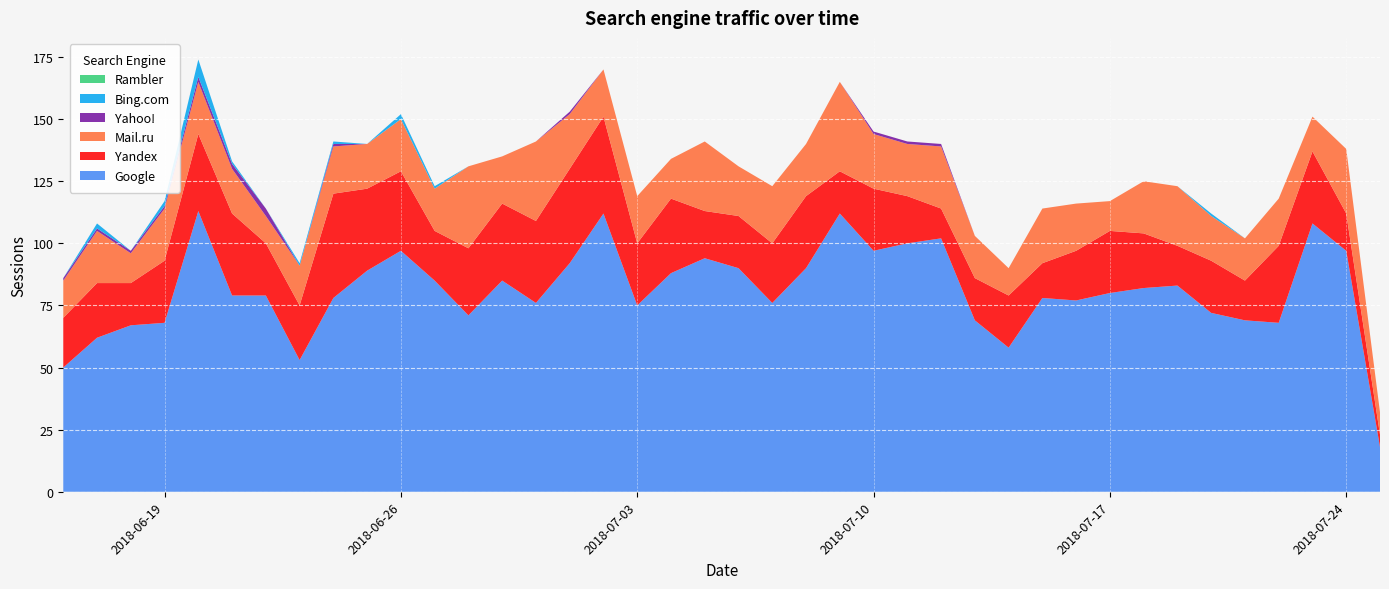

Reading left to right, what are all the values shown in this chart?

Google: 2018-07-25=18	2018-07-24=97	2018-07-23=108	2018-07-22=68	2018-07-21=69	2018-07-20=72	2018-07-19=83	2018-07-18=82	2018-07-17=80	2018-07-16=77	2018-07-15=78	2018-07-14=58	2018-07-13=69	2018-07-12=102	2018-07-11=100	2018-07-10=97	2018-07-09=112	2018-07-08=90	2018-07-07=76	2018-07-06=90	2018-07-05=94	2018-07-04=88	2018-07-03=75	2018-07-02=112	2018-07-01=92	2018-06-30=76	2018-06-29=85	2018-06-28=71	2018-06-27=85	2018-06-26=97	2018-06-25=89	2018-06-24=78	2018-06-23=53	2018-06-22=79	2018-06-21=79	2018-06-20=113	2018-06-19=68	2018-06-18=67	2018-06-17=62	2018-06-16=50
Yandex: 2018-07-25=5	2018-07-24=15	2018-07-23=29	2018-07-22=31	2018-07-21=16	2018-07-20=21	2018-07-19=16	2018-07-18=22	2018-07-17=25	2018-07-16=20	2018-07-15=14	2018-07-14=21	2018-07-13=17	2018-07-12=12	2018-07-11=19	2018-07-10=25	2018-07-09=17	2018-07-08=29	2018-07-07=24	2018-07-06=21	2018-07-05=19	2018-07-04=30	2018-07-03=25	2018-07-02=39	2018-07-01=38	2018-06-30=33	2018-06-29=31	2018-06-28=27	2018-06-27=20	2018-06-26=32	2018-06-25=33	2018-06-24=42	2018-06-23=22	2018-06-22=21	2018-06-21=33	2018-06-20=31	2018-06-19=25	2018-06-18=17	2018-06-17=22	2018-06-16=20
Mail.ru: 2018-07-25=9	2018-07-24=26	2018-07-23=14	2018-07-22=19	2018-07-21=17	2018-07-20=18	2018-07-19=24	2018-07-18=21	2018-07-17=12	2018-07-16=19	2018-07-15=22	2018-07-14=11	2018-07-13=17	2018-07-12=25	2018-07-11=21	2018-07-10=22	2018-07-09=36	2018-07-08=21	2018-07-07=23	2018-07-06=20	2018-07-05=28	2018-07-04=16	2018-07-03=19	2018-07-02=19	2018-07-01=22	2018-06-30=32	2018-06-29=19	2018-06-28=33	2018-06-27=17	2018-06-26=21	2018-06-25=18	2018-06-24=19	2018-06-23=16	2018-06-22=11	2018-06-21=18	2018-06-20=21	2018-06-19=21	2018-06-18=12	2018-06-17=21	2018-06-16=15
Yahoo!: 2018-07-25=0	2018-07-24=0	2018-07-23=0	2018-07-22=0	2018-07-21=0	2018-07-20=0	2018-07-19=0	2018-07-18=0	2018-07-17=0	2018-07-16=0	2018-07-15=0	2018-07-14=0	2018-07-13=0	2018-07-12=1	2018-07-11=1	2018-07-10=1	2018-07-09=0	2018-07-08=0	2018-07-07=0	2018-07-06=0	2018-07-05=0	2018-07-04=0	2018-07-03=0	2018-07-02=0	2018-07-01=1	2018-06-30=0	2018-06-29=0	2018-06-28=0	2018-06-27=0	2018-06-26=0	2018-06-25=0	2018-06-24=1	2018-06-23=0	2018-06-22=3	2018-06-21=2	2018-06-20=2	2018-06-19=1	2018-06-18=1	2018-06-17=1	2018-06-16=1
Bing.com: 2018-07-25=0	2018-07-24=0	2018-07-23=0	2018-07-22=0	2018-07-21=0	2018-07-20=1	2018-07-19=0	2018-07-18=0	2018-07-17=0	2018-07-16=0	2018-07-15=0	2018-07-14=0	2018-07-13=0	2018-07-12=0	2018-07-11=0	2018-07-10=0	2018-07-09=0	2018-07-08=0	2018-07-07=0	2018-07-06=0	2018-07-05=0	2018-07-04=0	2018-07-03=0	2018-07-02=0	2018-07-01=0	2018-06-30=0	2018-06-29=0	2018-06-28=0	2018-06-27=1	2018-06-26=2	2018-06-25=0	2018-06-24=1	2018-06-23=1	2018-06-22=0	2018-06-21=1	2018-06-20=7	2018-06-19=2	2018-06-18=0	2018-06-17=2	2018-06-16=0
Rambler: 2018-07-25=0	2018-07-24=0	2018-07-23=0	2018-07-22=0	2018-07-21=0	2018-07-20=0	2018-07-19=0	2018-07-18=0	2018-07-17=0	2018-07-16=0	2018-07-15=0	2018-07-14=0	2018-07-13=0	2018-07-12=0	2018-07-11=0	2018-07-10=0	2018-07-09=0	2018-07-08=0	2018-07-07=0	2018-07-06=0	2018-07-05=0	2018-07-04=0	2018-07-03=0	2018-07-02=0	2018-07-01=0	2018-06-30=0	2018-06-29=0	2018-06-28=0	2018-06-27=0	2018-06-26=0	2018-06-25=0	2018-06-24=0	2018-06-23=0	2018-06-22=0	2018-06-21=0	2018-06-20=0	2018-06-19=0	2018-06-18=0	2018-06-17=0	2018-06-16=0